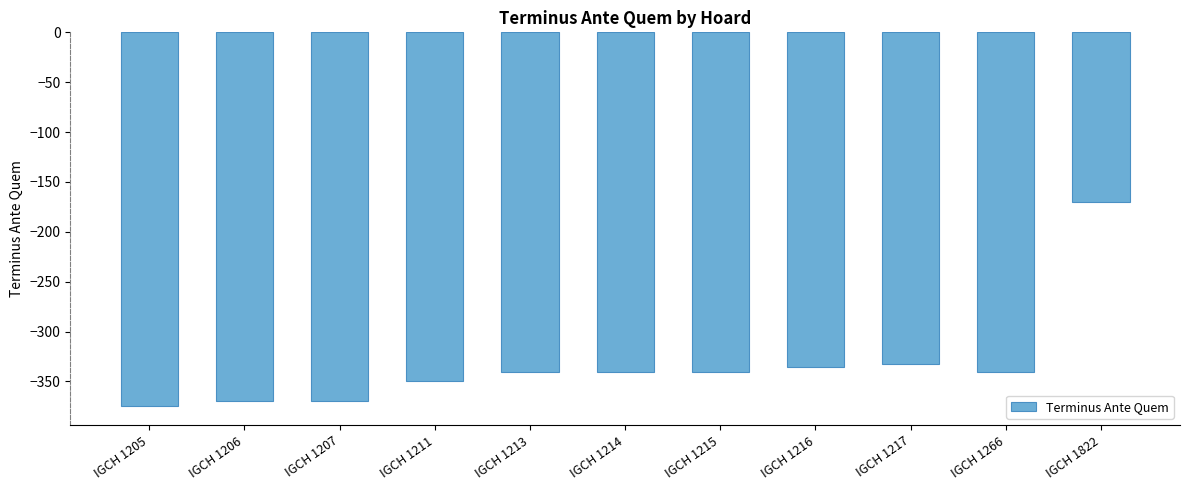

What is the value of the 8th bar from the left?

-335